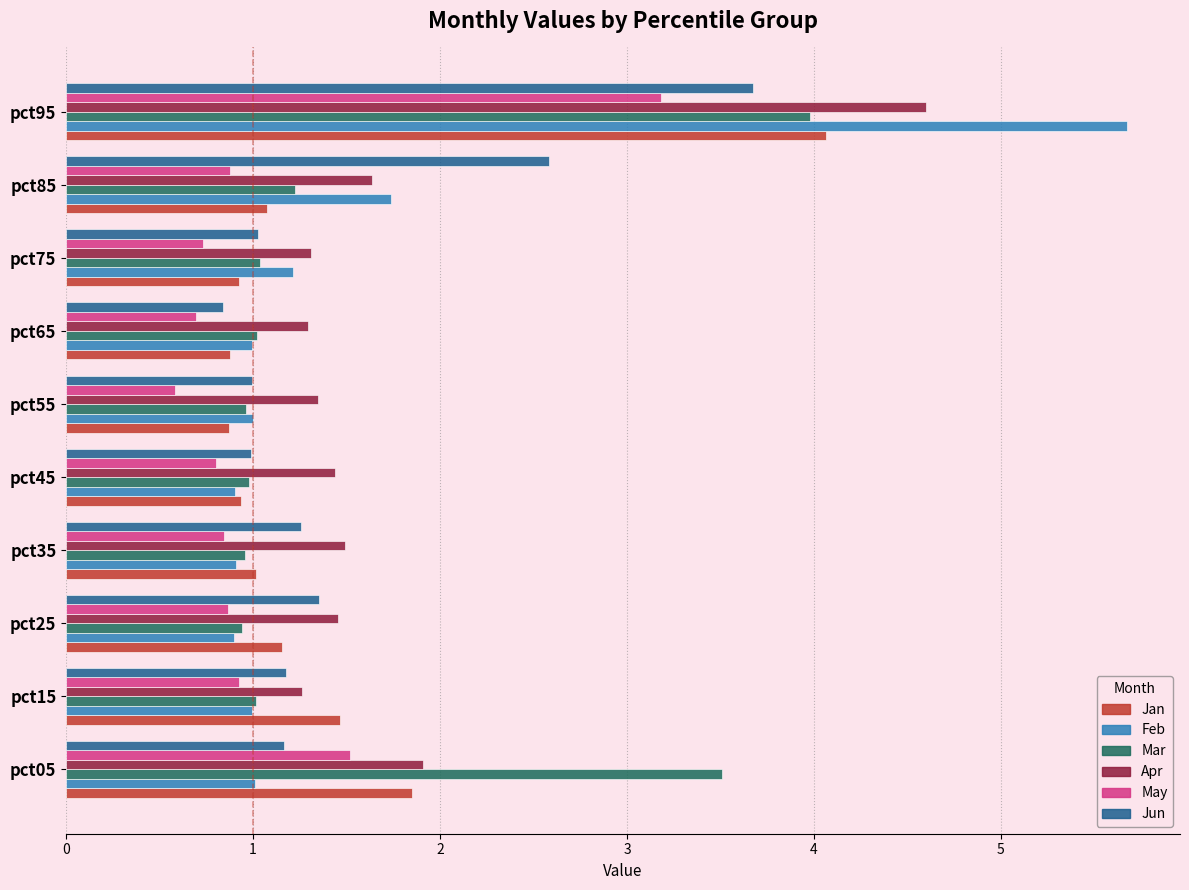

What is the total value across all series at pct65?

5.7